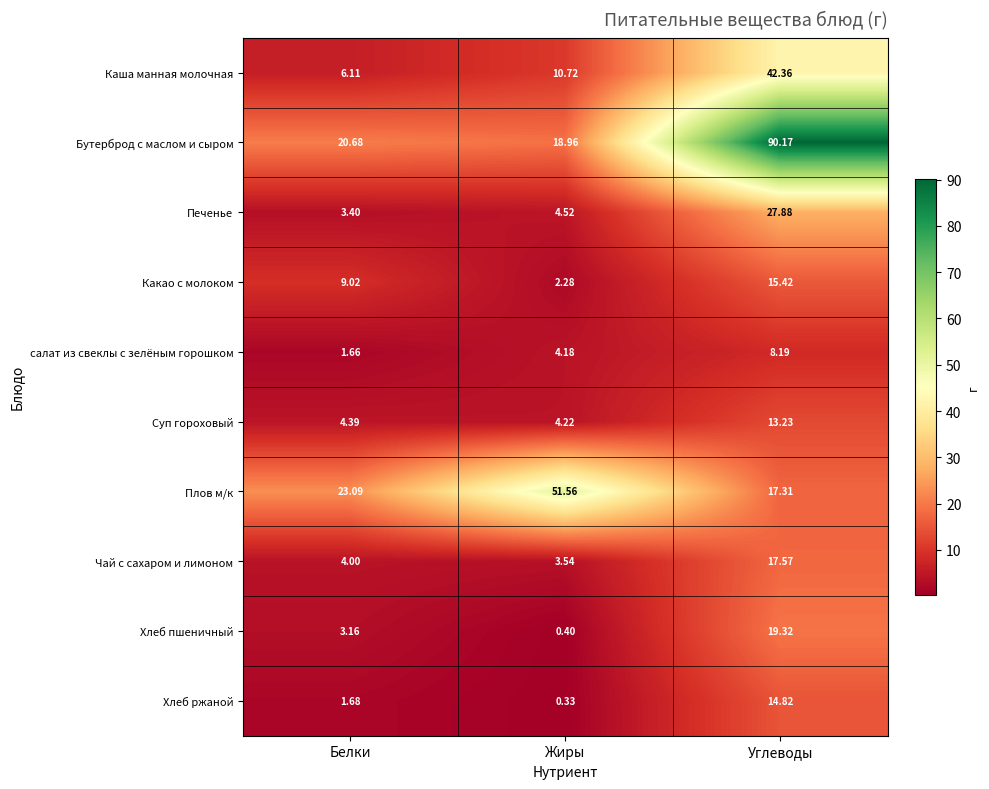

At Жиры, list the series in order from smallest to largest.

Хлеб ржаной, Хлеб пшеничный, Какао с молоком, Чай с сахаром и лимоном, салат из свеклы с зелёным горошком, Суп гороховый, Печенье, Каша манная молочная, Бутерброд с маслом и сыром, Плов м/к